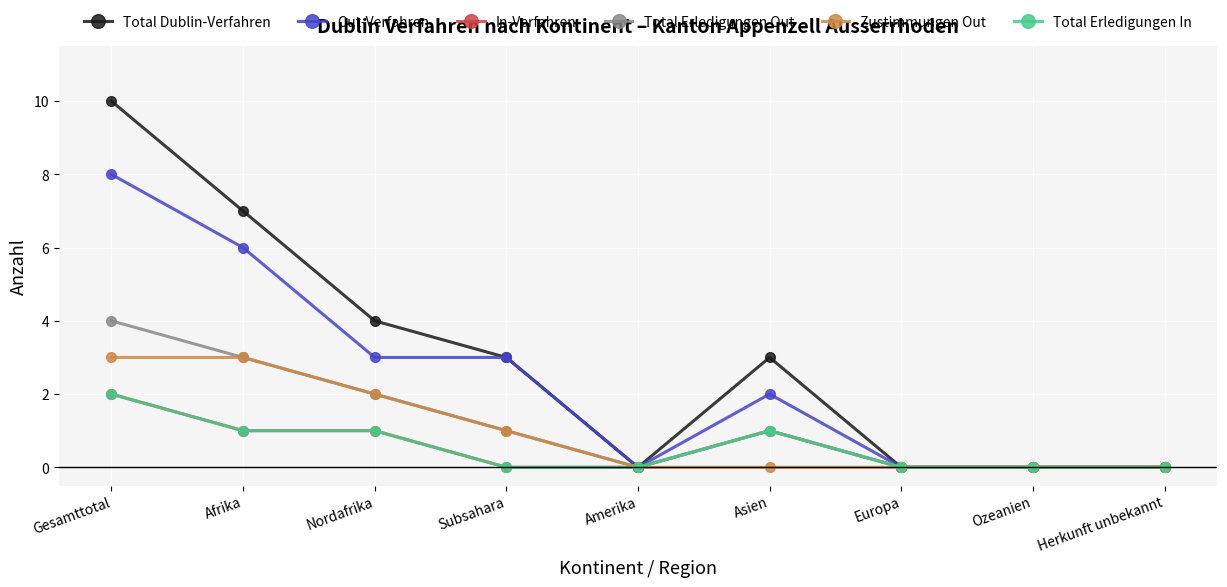

The value of Out-Verfahren at Subsahara is 1. True or false?

False